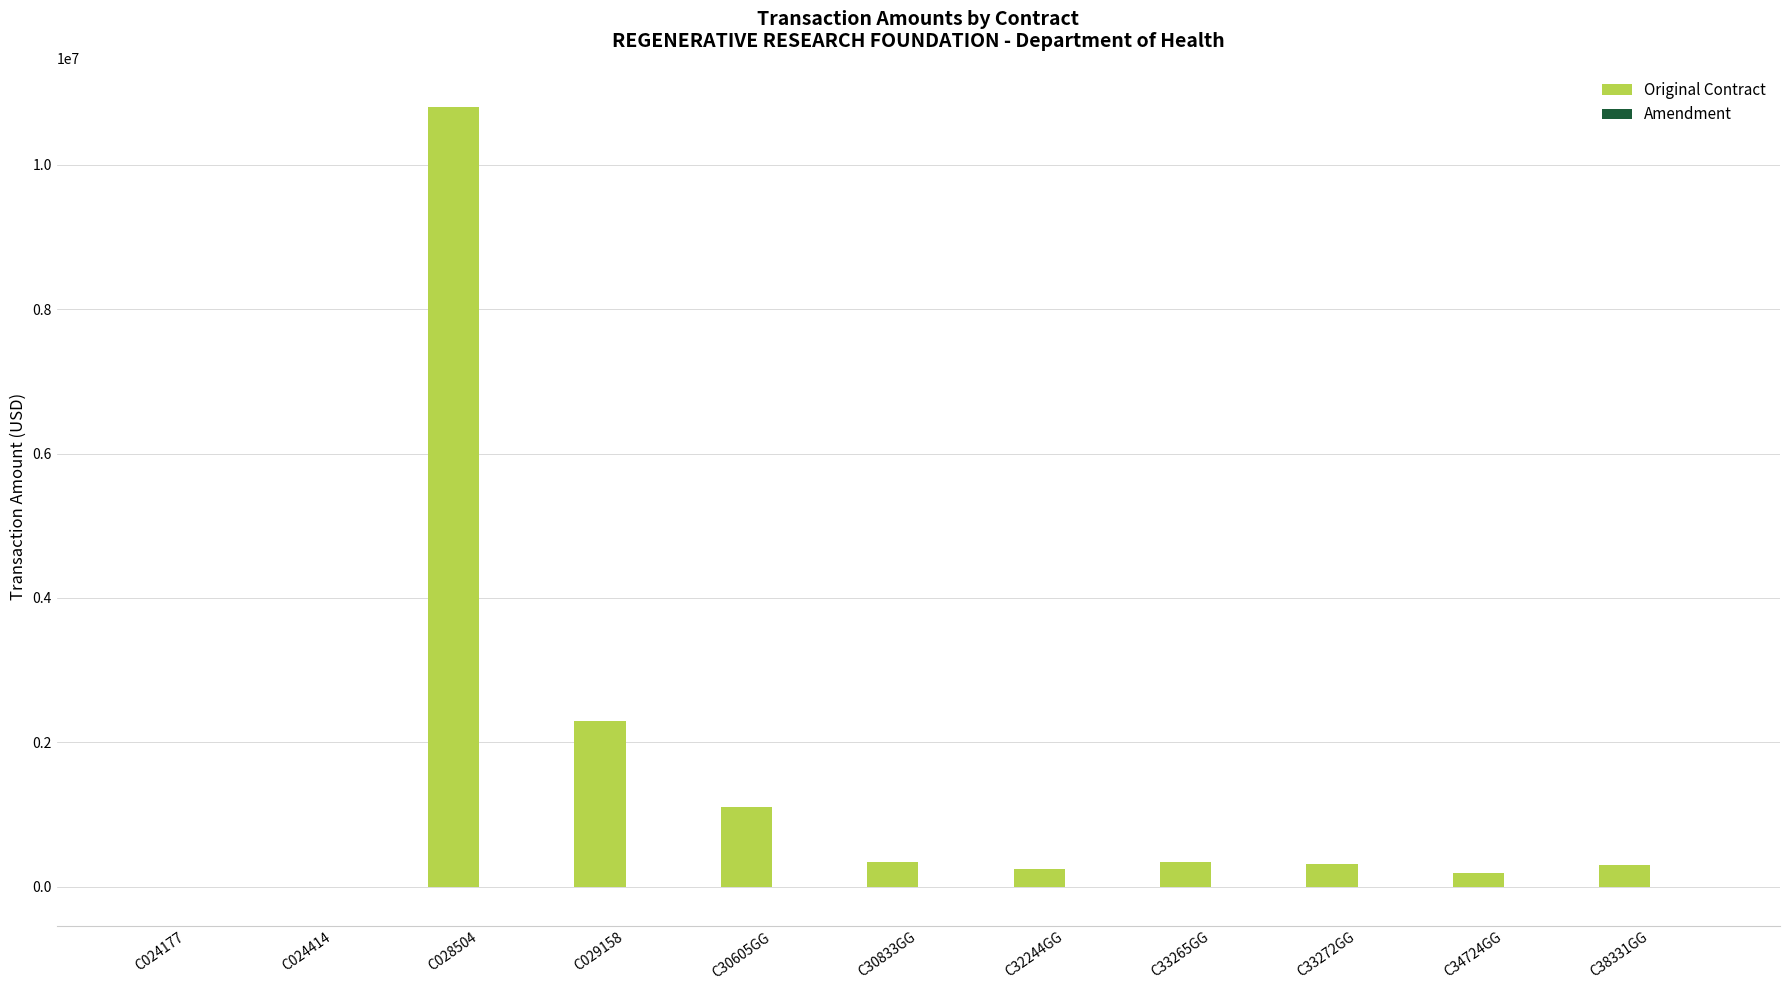

What is the total value across all series at C33272GG?

311921.0